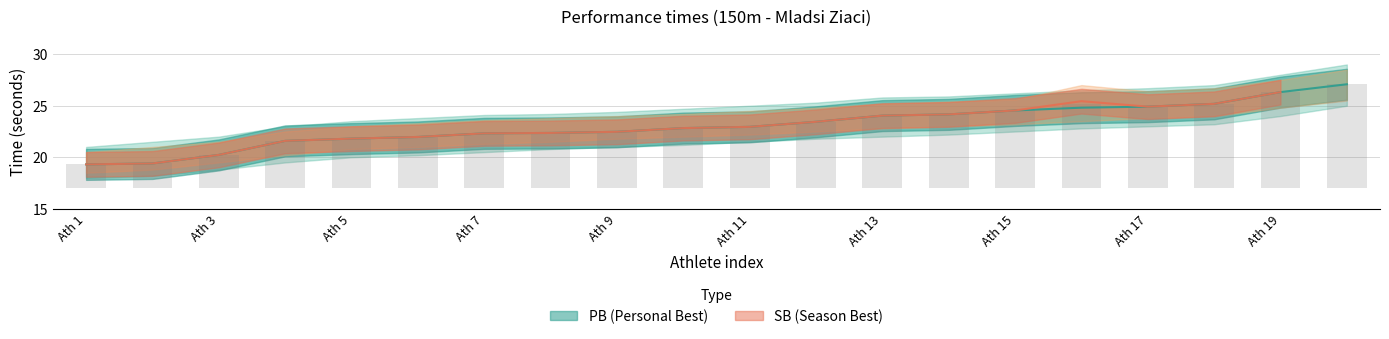

Read the value at Ath 11.

22.9